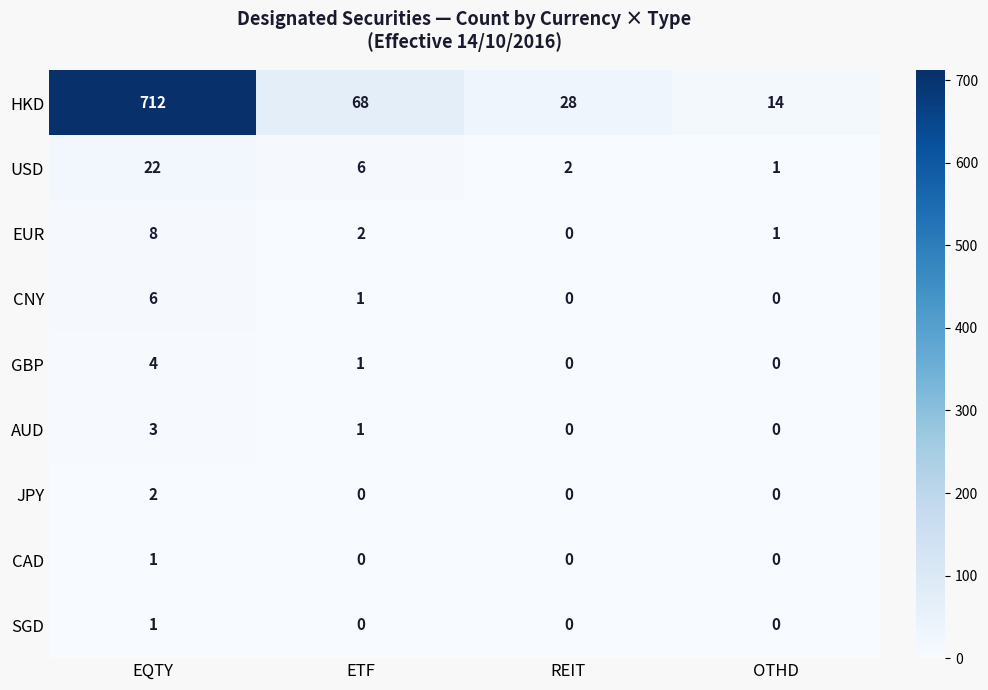

At how many categories does at least one series exceed 245?

1